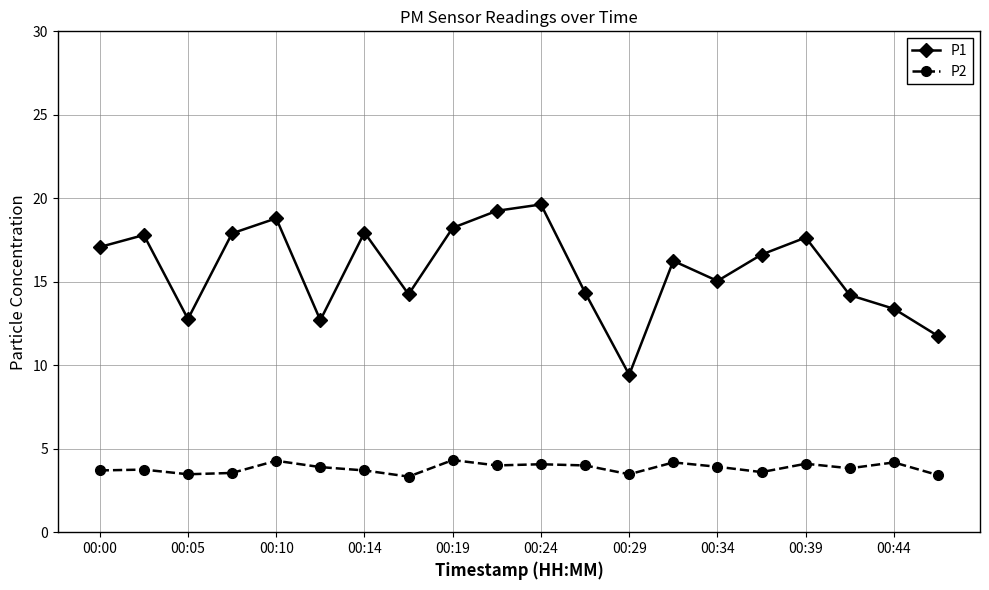

Rank the series by their average value, from highest to lowest.

P1, P2